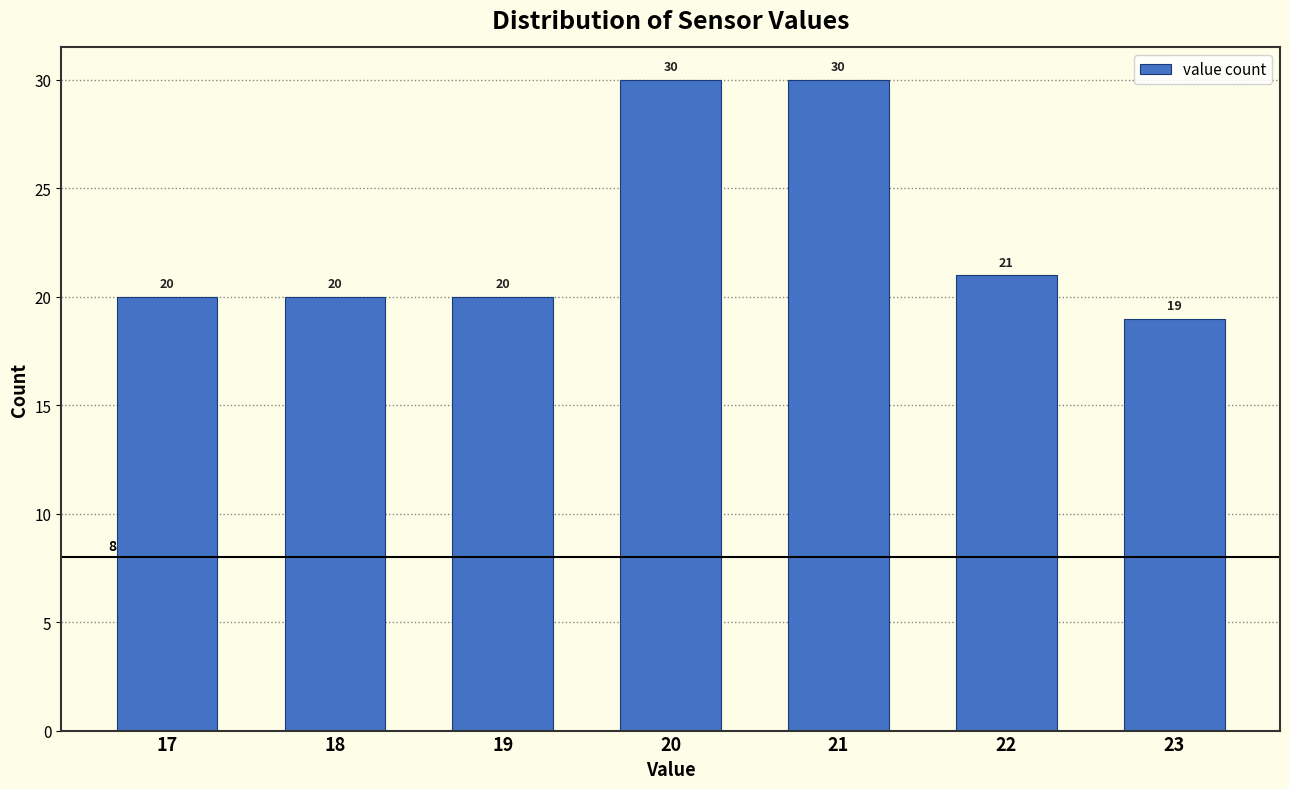

Reading left to right, extract all data points from this chart.

20	20	20	30	30	21	19